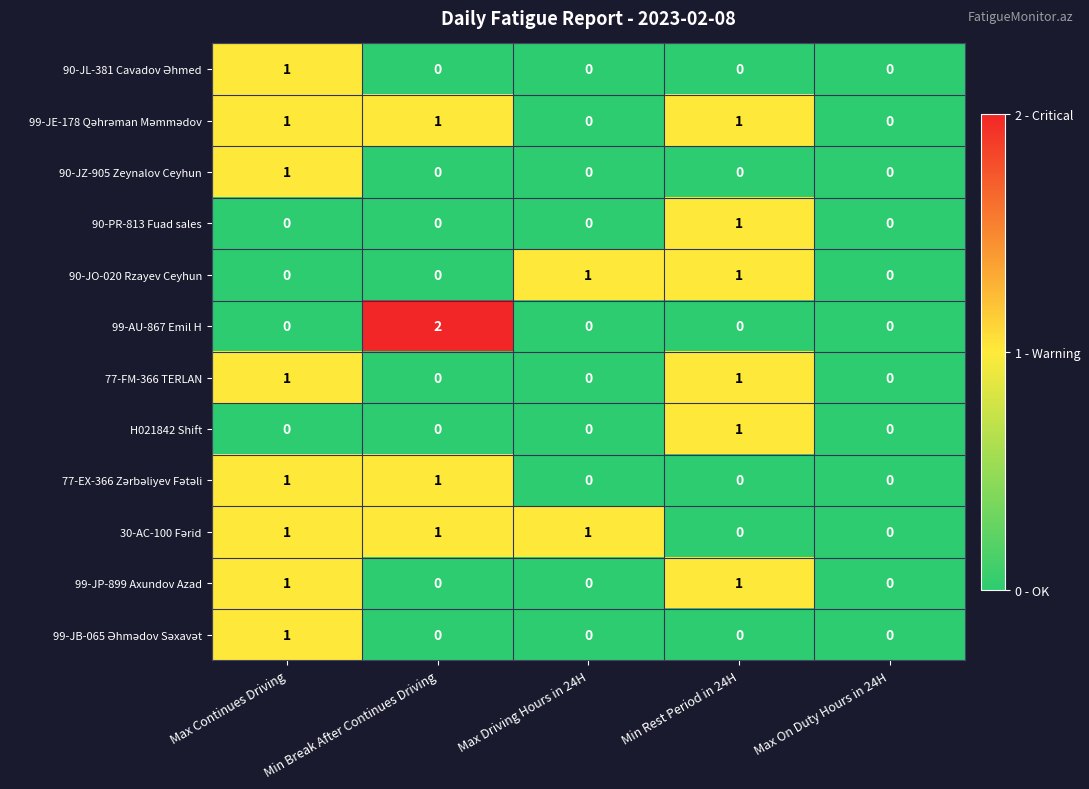

True or false: 90-JZ-905 Zeynalov Ceyhun has a value of 0 at Max Driving Hours in 24H.

True